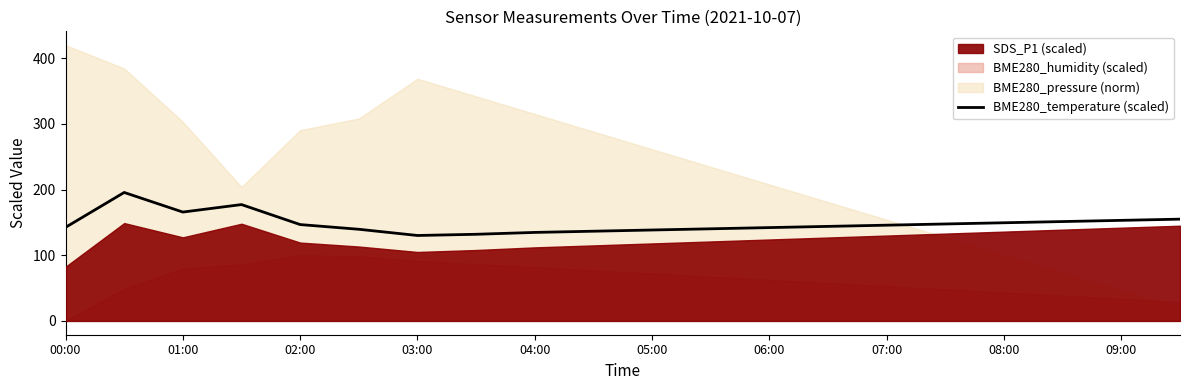

True or false: the data shows 97.5 at 15.

False